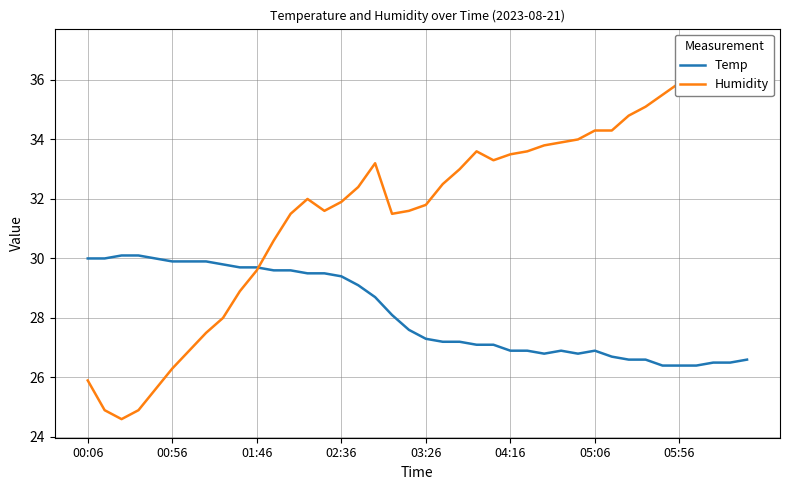

True or false: Humidity has more than 2 interior local peaks.

True